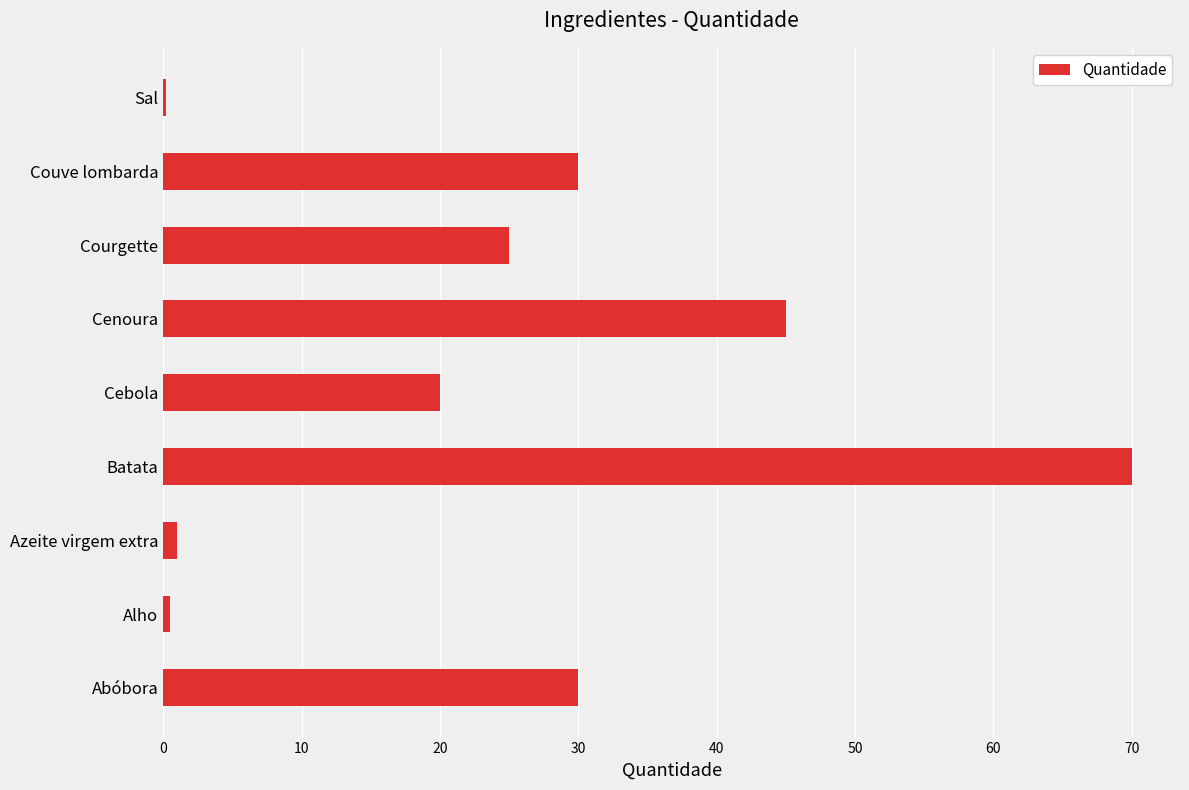

What is the sum of all values?

221.7